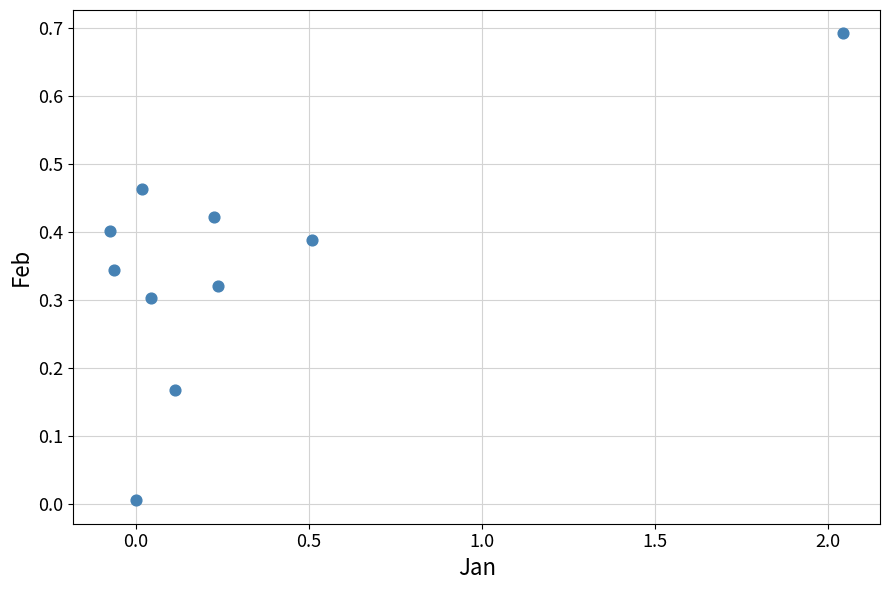

What is the range of X values (max minus min)?

2.1